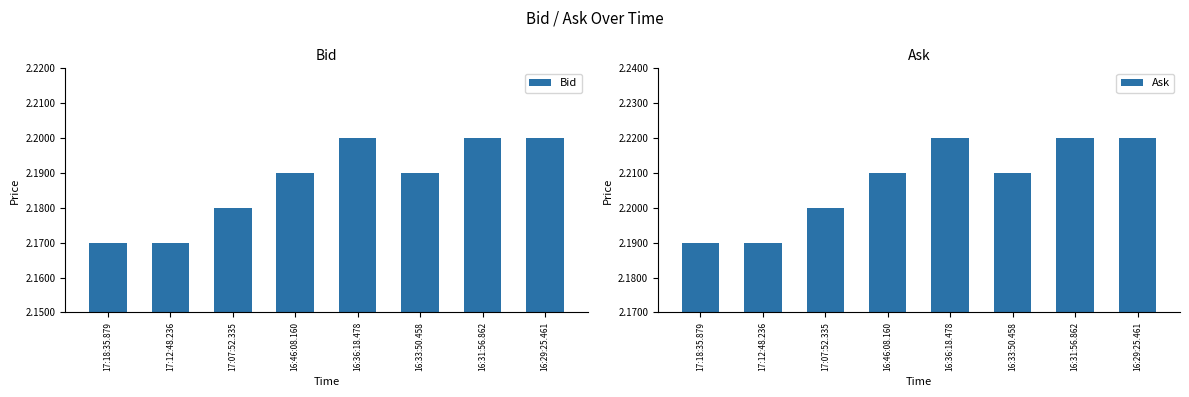

What are all the series names shown in the legend?

Bid, Ask